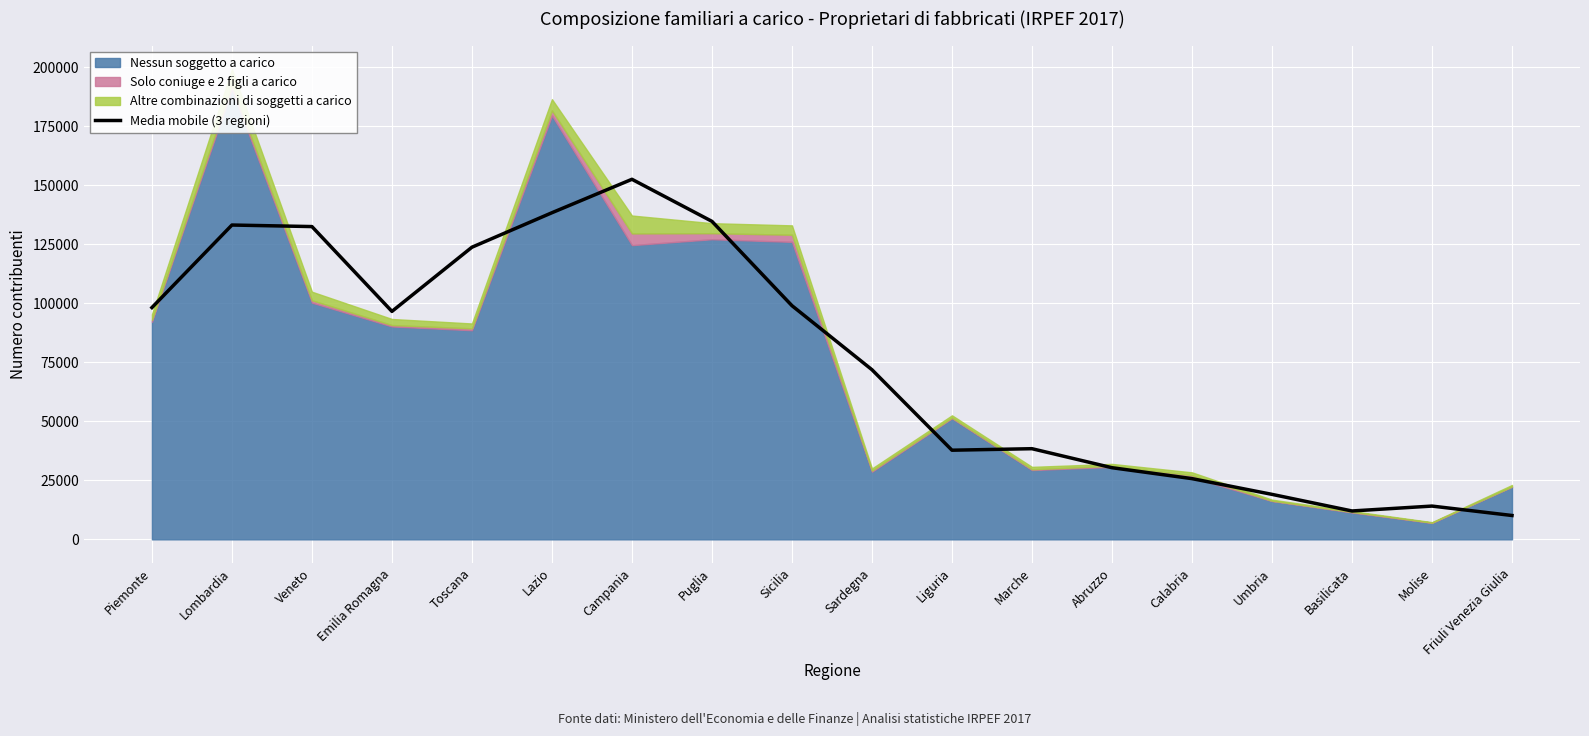

Reading right to left, what are all the values shown in this chart?

10110.0	14099.7	12026.3	19061.7	25728.0	30356.0	38409.7	37767.3	71872.7	99010.3	134729.0	152551.0	138384.3	123773.7	96582.7	132515.7	133171.7	98198.0